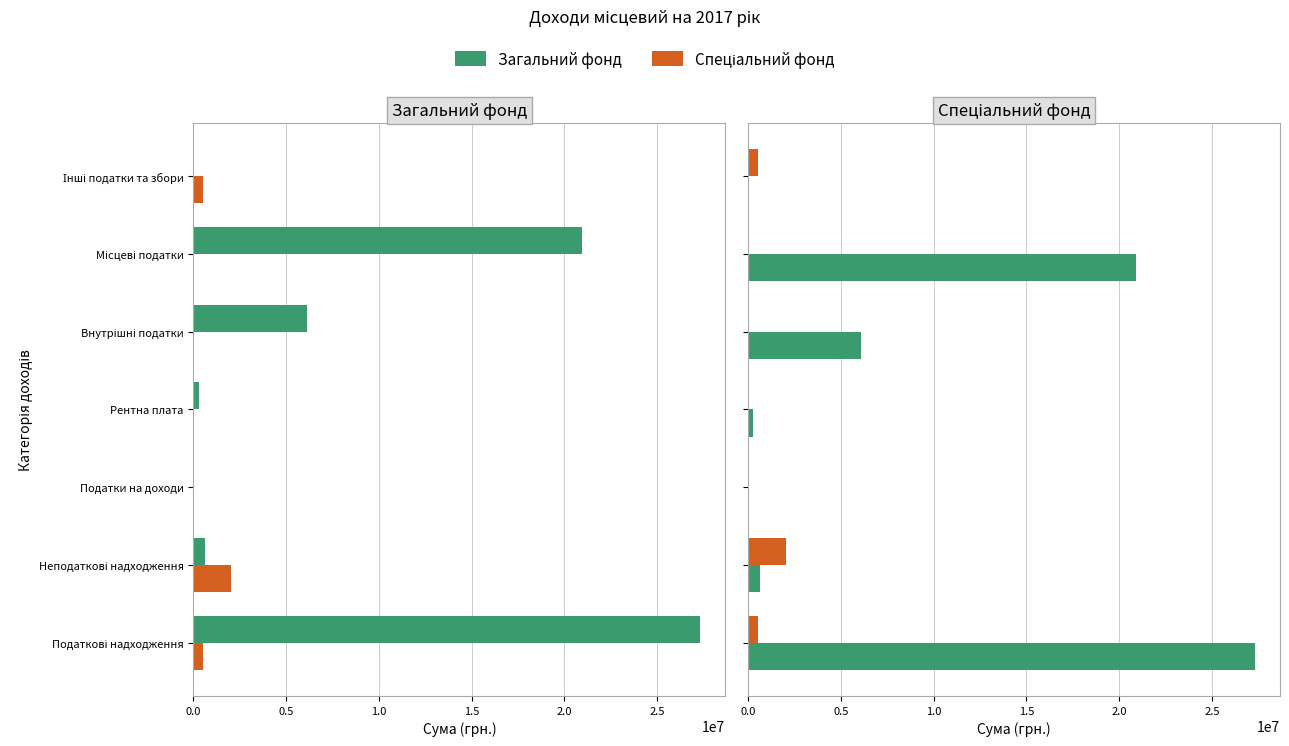

What is the total value across all series at 0.0?

27849600